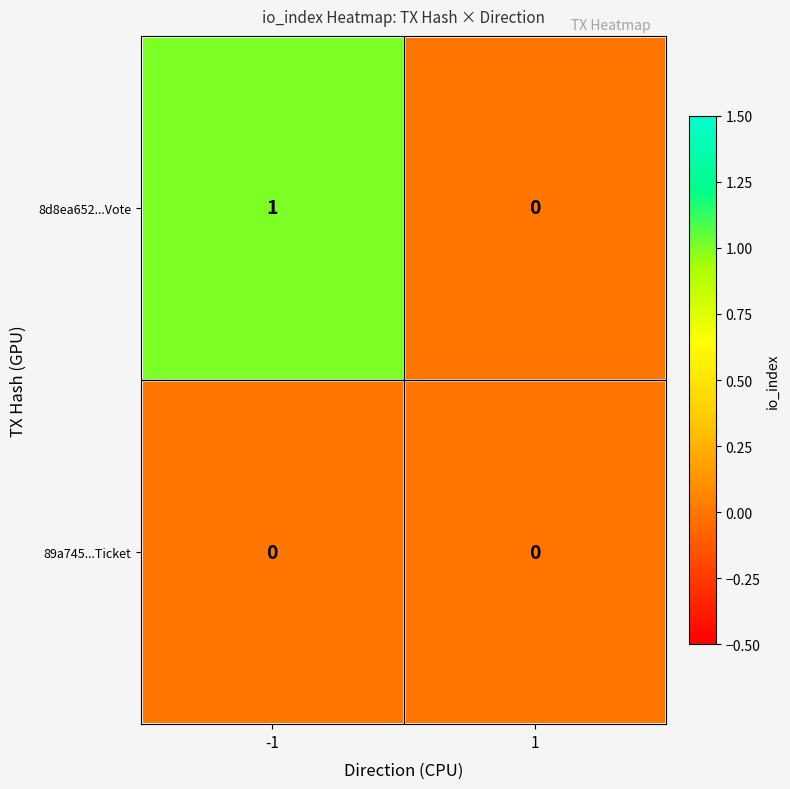

Reading left to right, list all the values displayed in this chart.

8d8ea652...Vote: 1	0
89a745...Ticket: 0	0